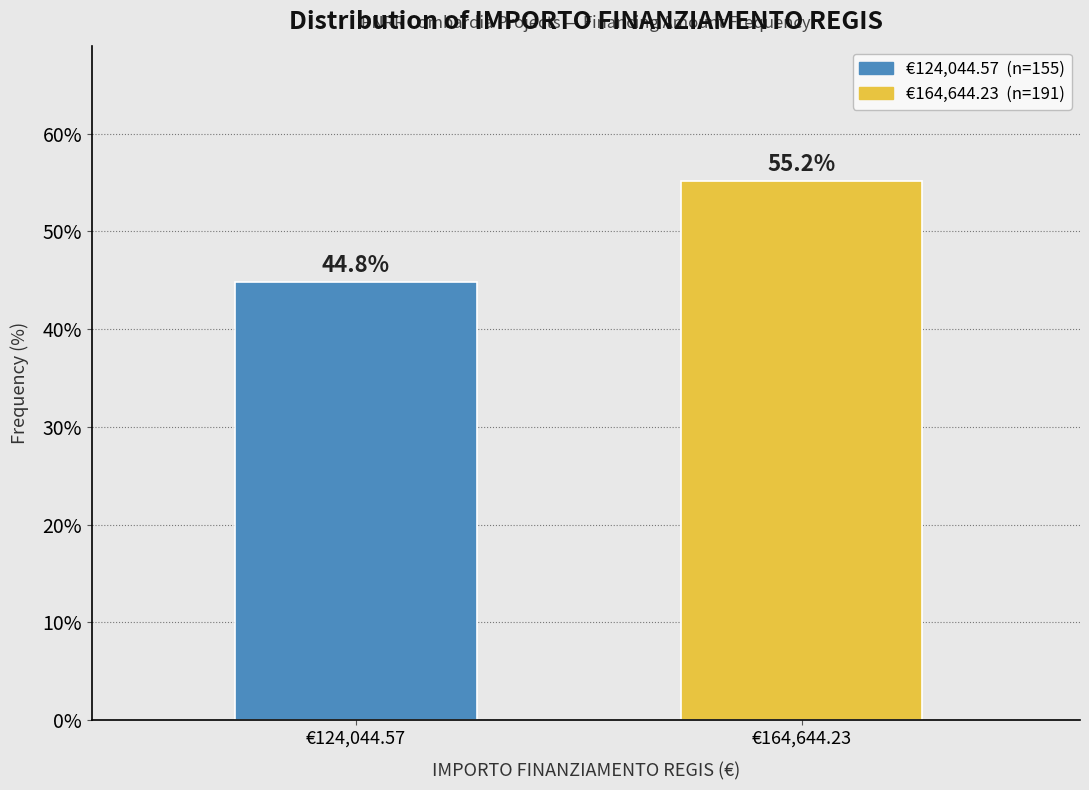

Reading right to left, list all the values displayed in this chart.

€164,644.23=55.2	€124,044.57=44.8